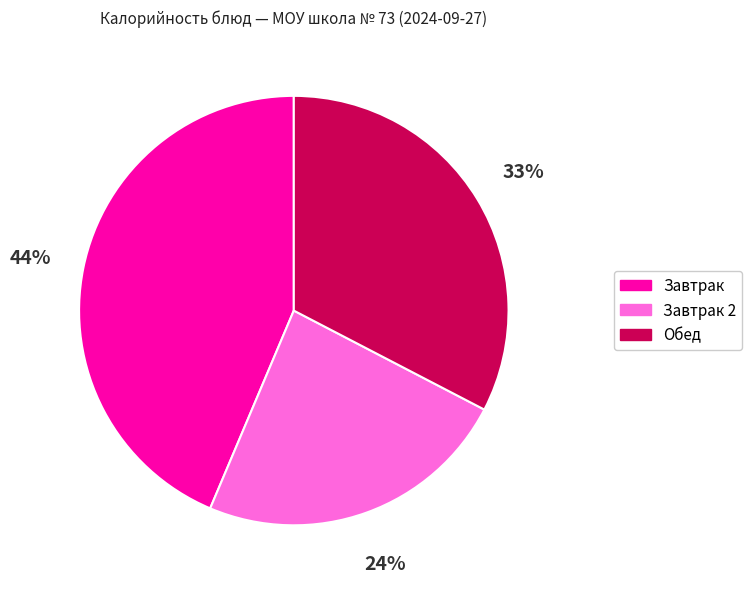

To the nearest percent, what is the difference between the largest and smallest slice percentages?

20%